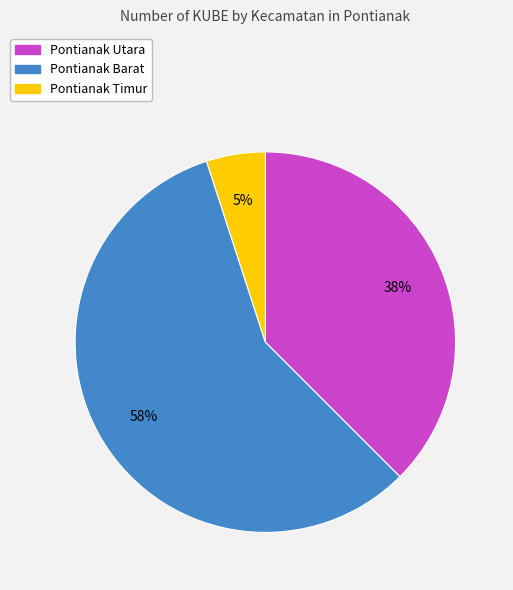

To the nearest percent, what portion does Pontianak Timur represent?

5%